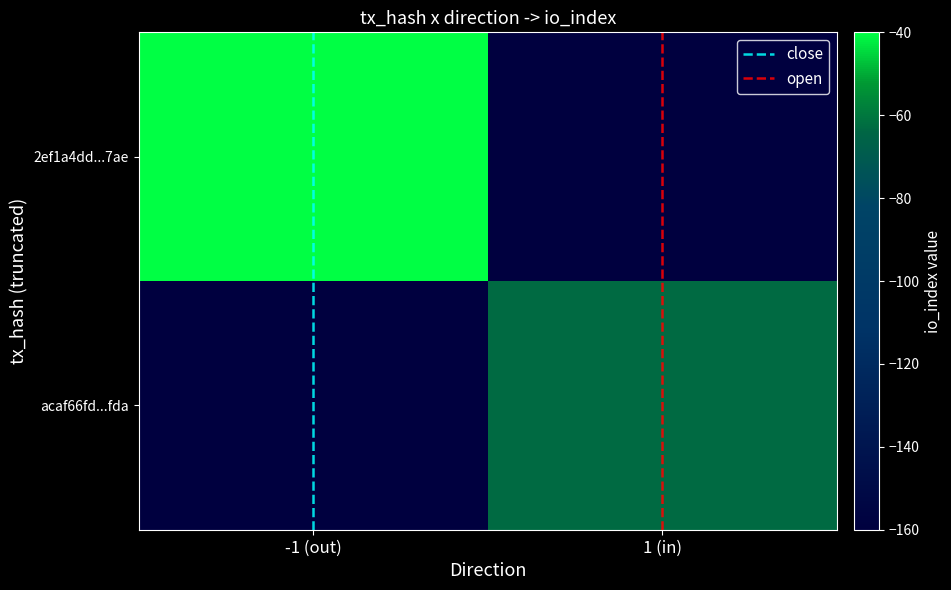

Which has a higher value, -1 (out) or -1 (out)?

-1 (out)